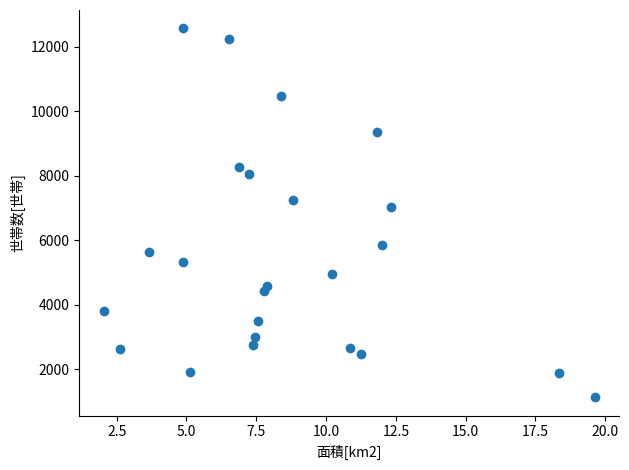

What Y value in the scatter plot is closest to 6848?

7030